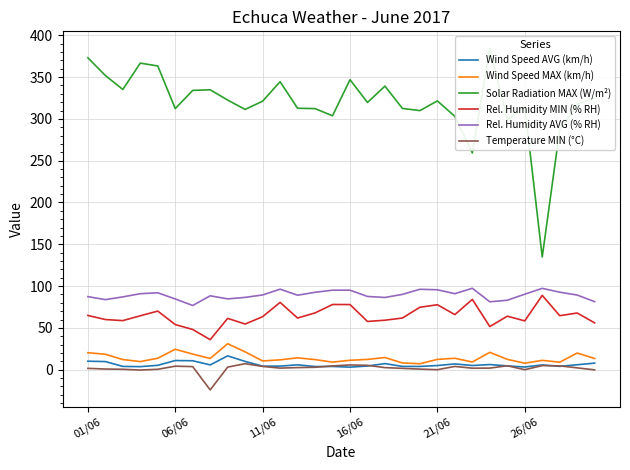

The Temperature MIN (°C) series shows -13.7 at 7. True or false?

False